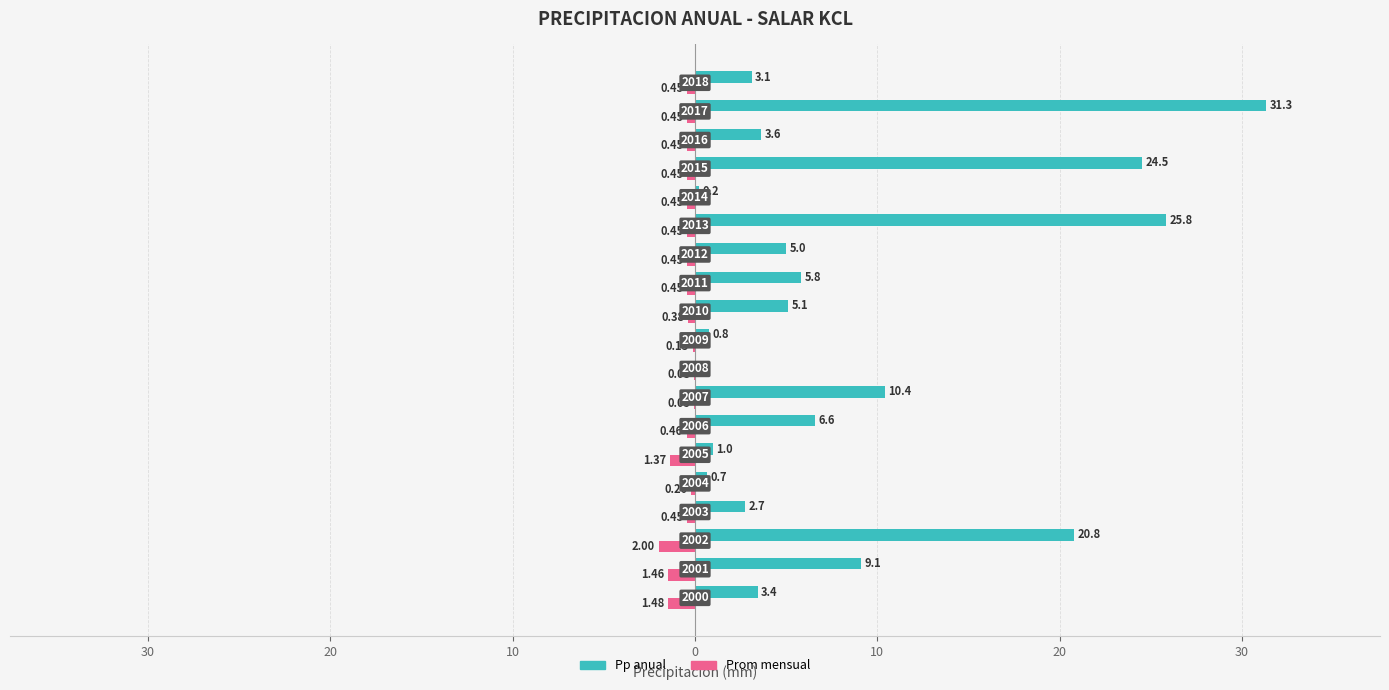

What are all the series names shown in the legend?

Pp anual, Prom mensual